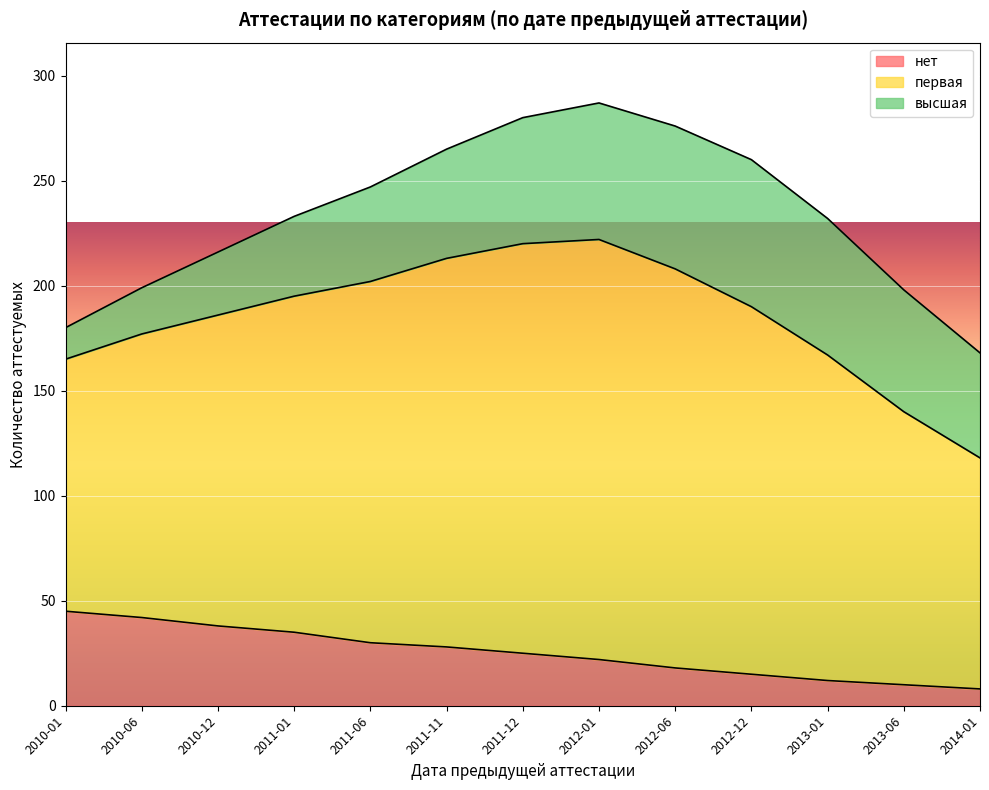

Which has a higher value, 2010-06 or 2012-01?

2010-06